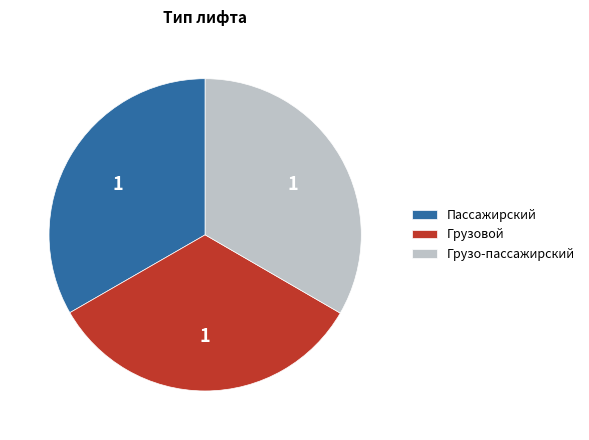

Is it true that Грузовой is 46% of the pie?

False